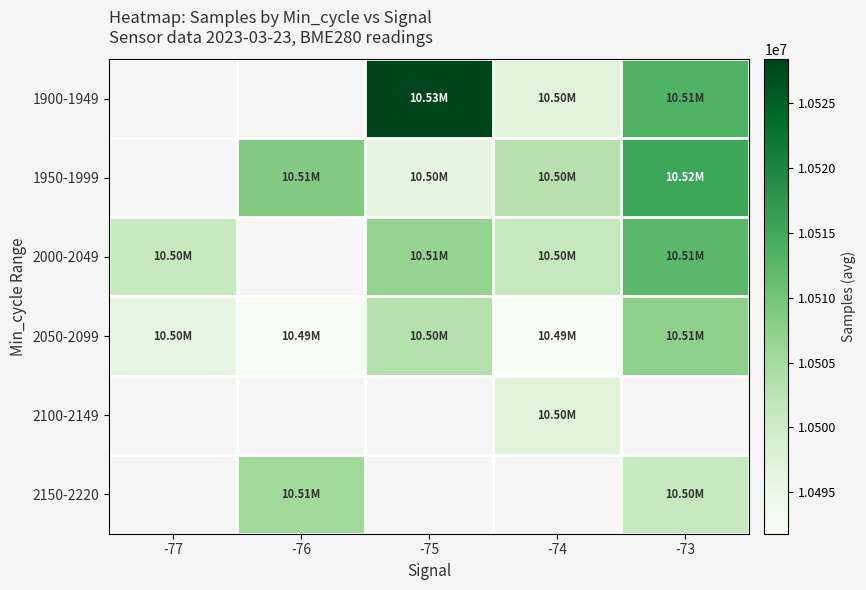

Is the value of 2100-2149 at -74 greater than the value of 2000-2049 at -74?

No